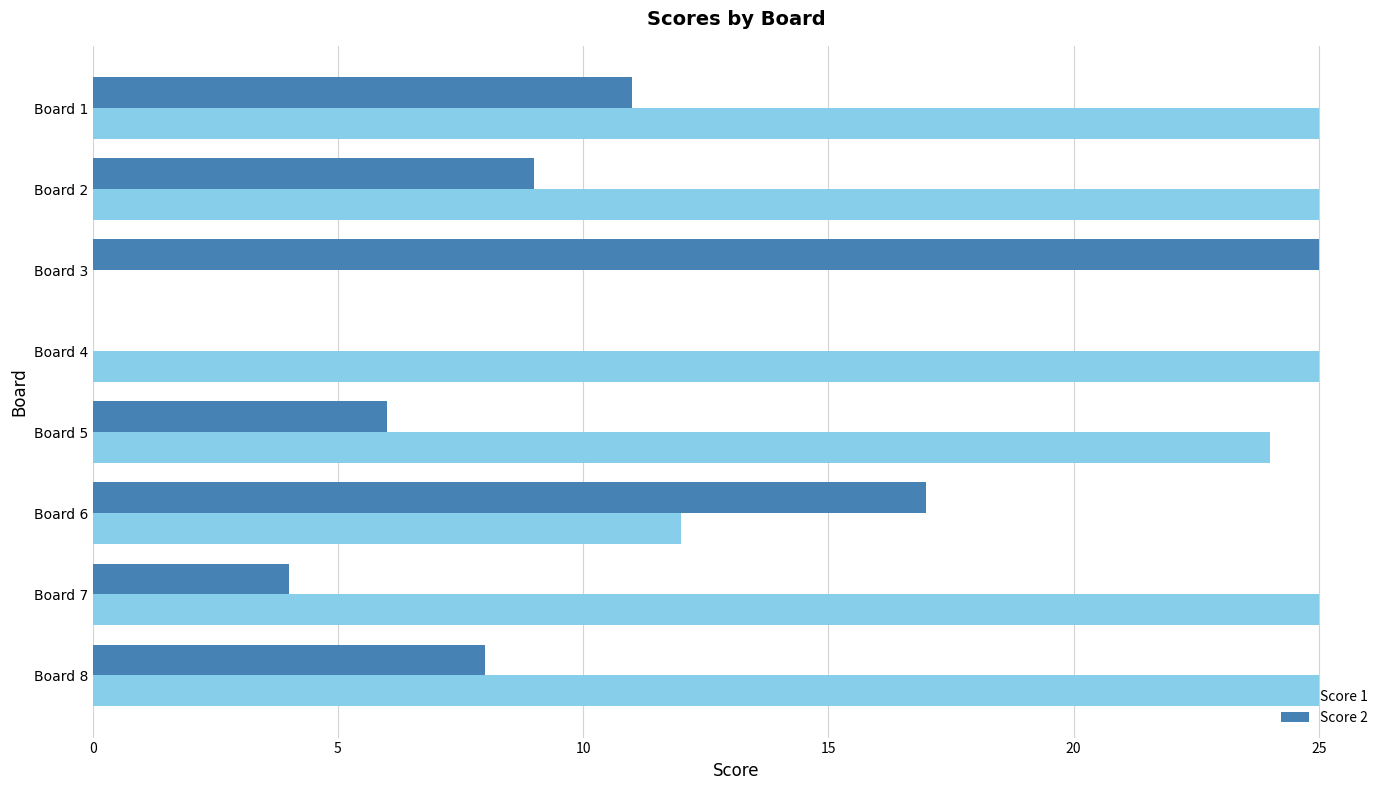

How many categories are shown in the chart?

8